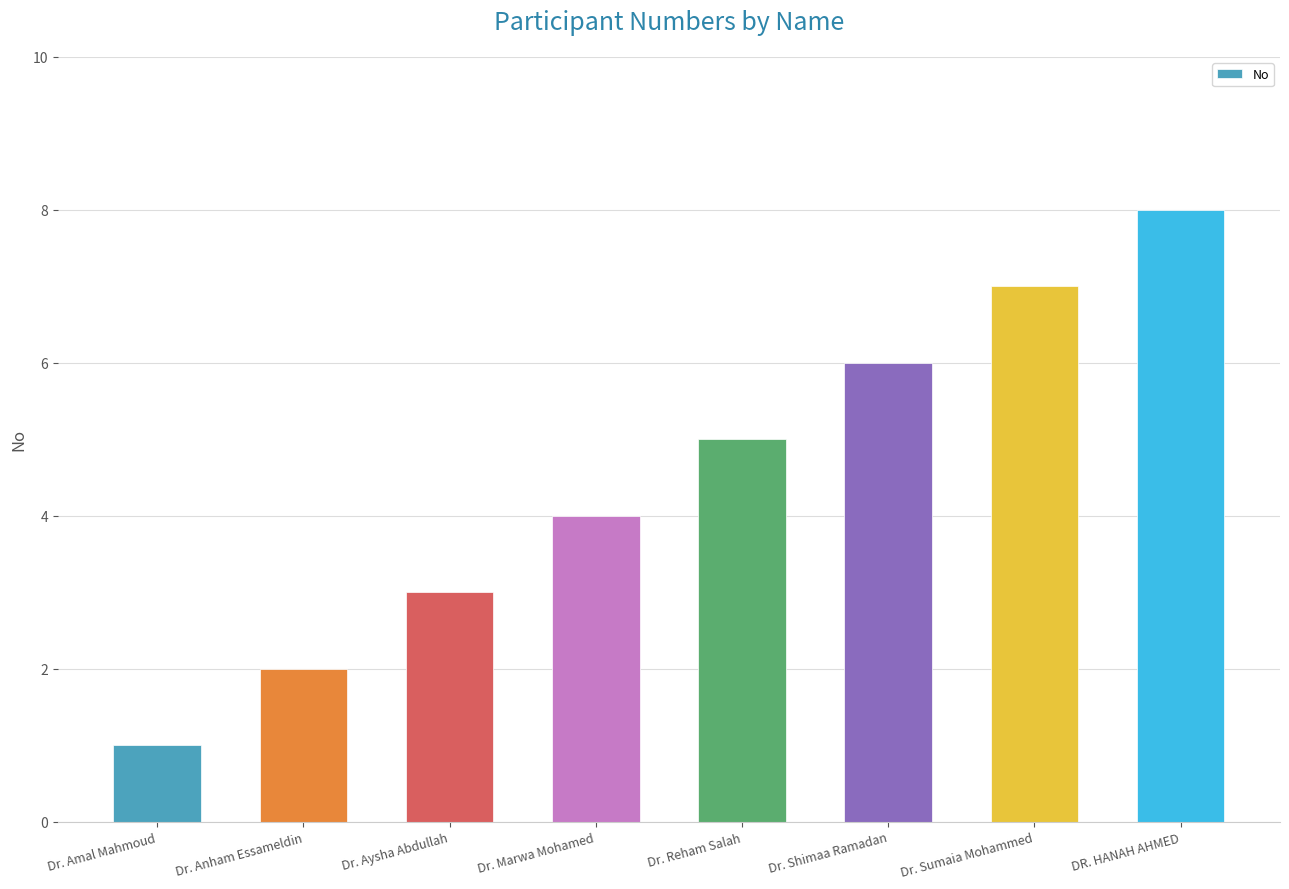

What is the sum of the values at Dr. Sumaia Mohammed and Dr. Amal Mahmoud?

8